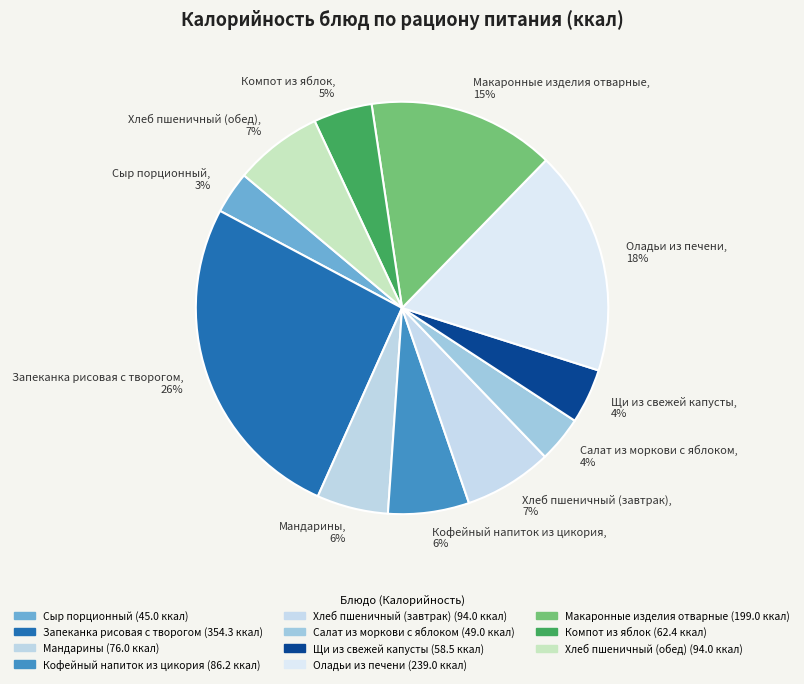

Which category has the biggest portion of the pie?

Запеканка рисовая с творогом